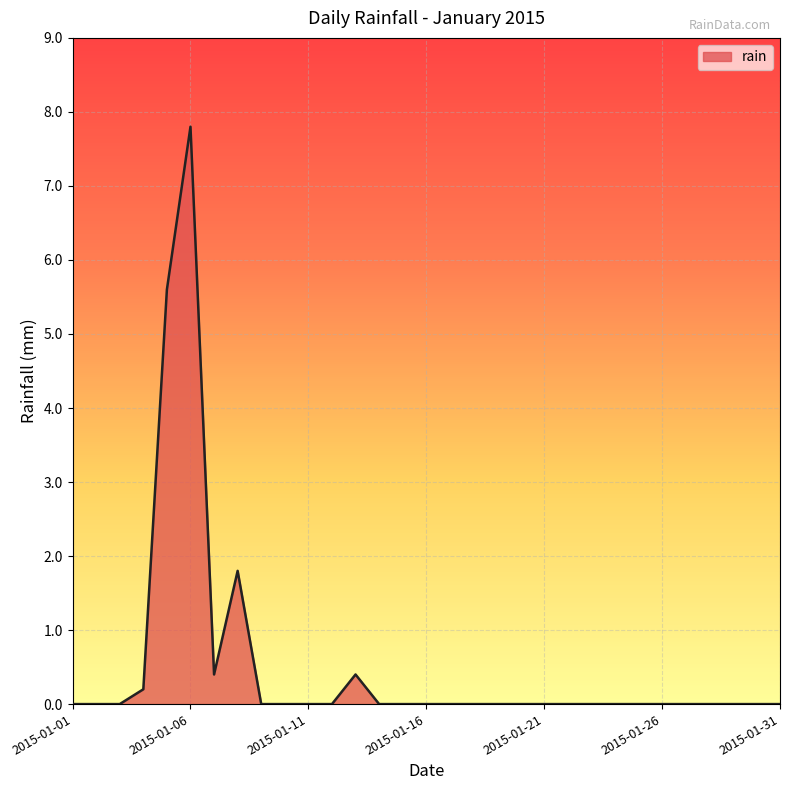

What is the difference between the maximum and minimum values?

7.8